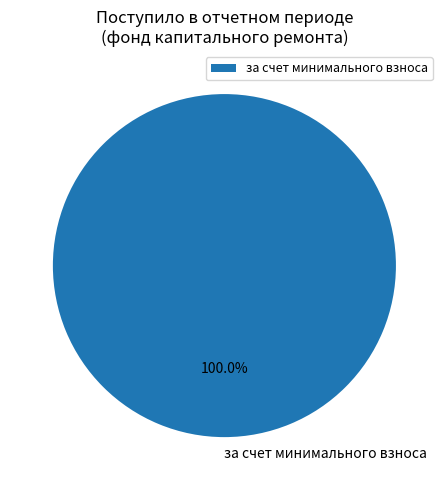

Rank the categories by value from highest to lowest.

за счет минимального взноса